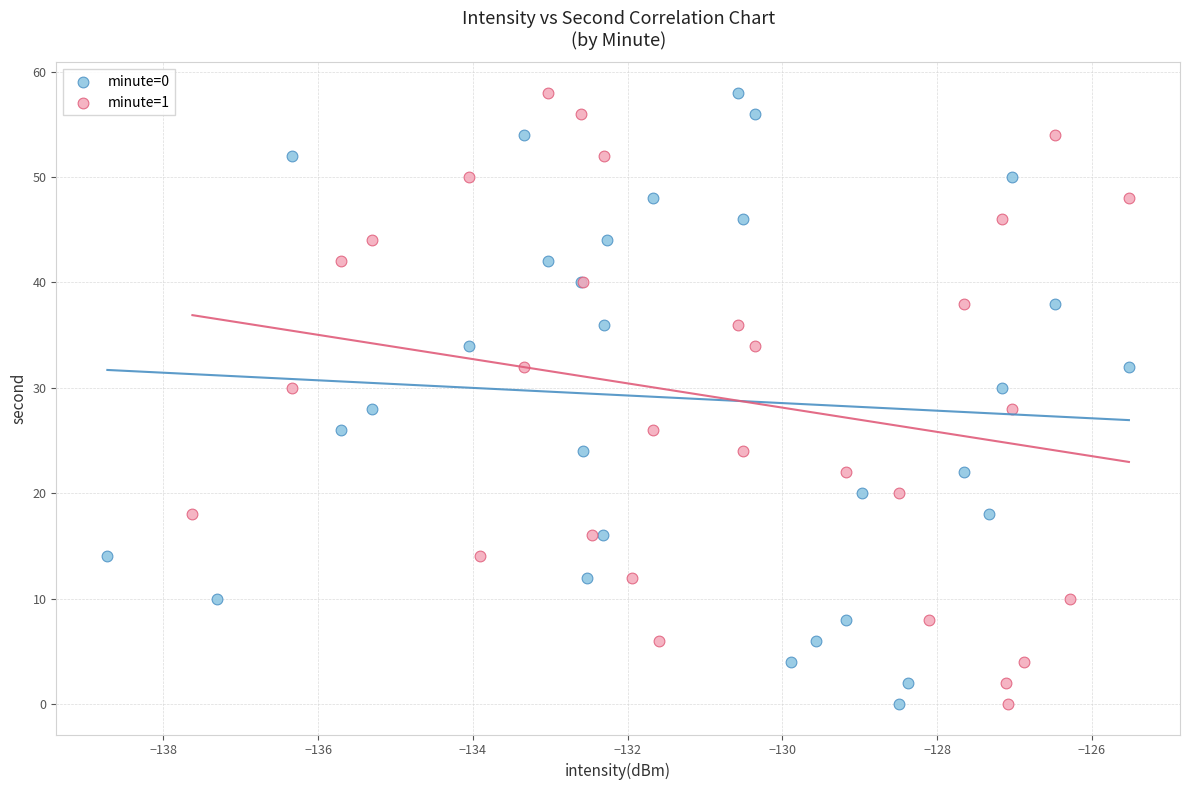

What are all the series names shown in the legend?

minute=0, minute=1